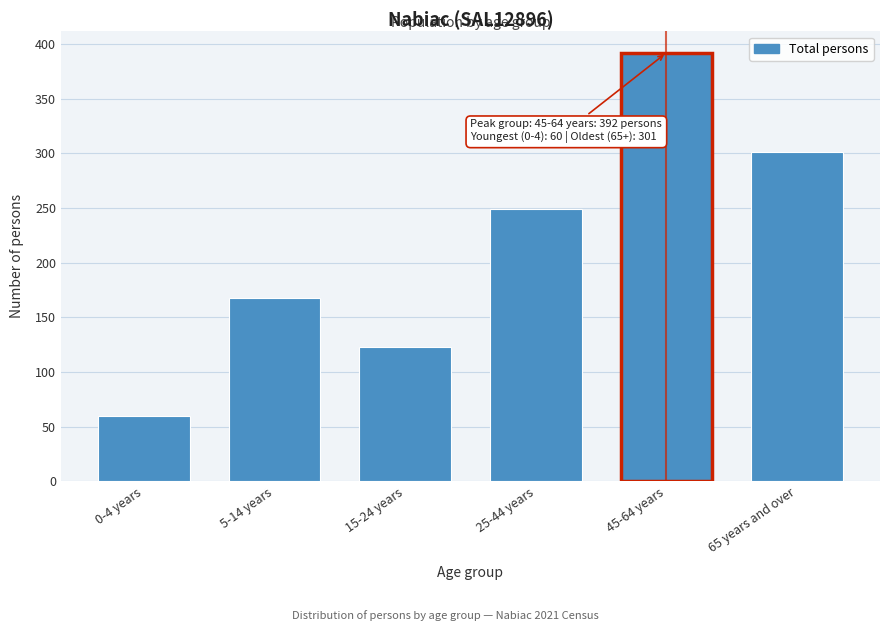

Reading left to right, extract all data points from this chart.

0-4 years=60	5-14 years=168	15-24 years=123	25-44 years=249	45-64 years=392	65 years and over=301